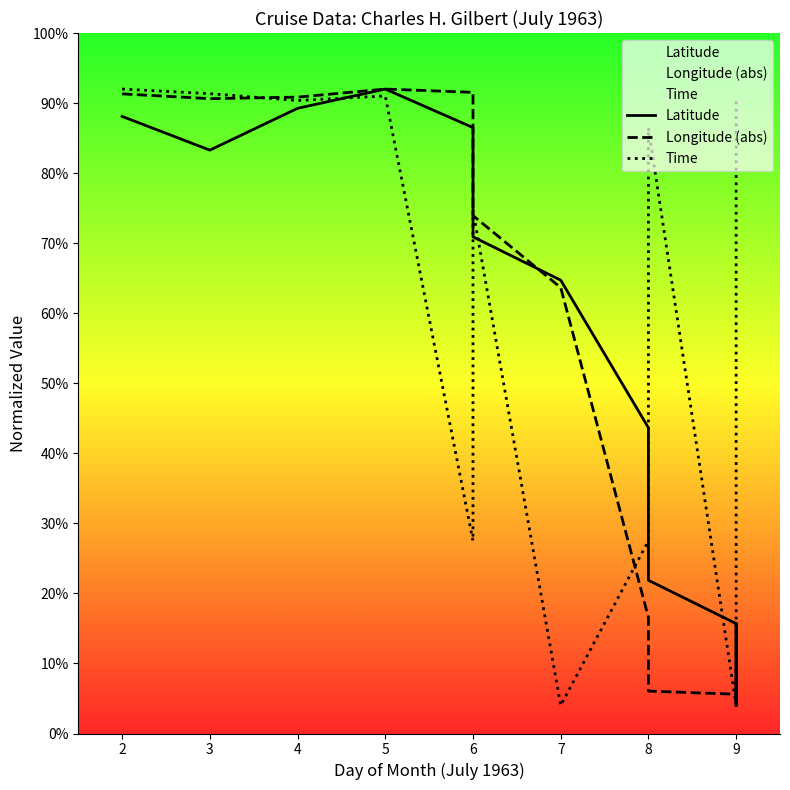

Rank the series by their average value, from lowest to highest.

Longitude (abs), Latitude, Time